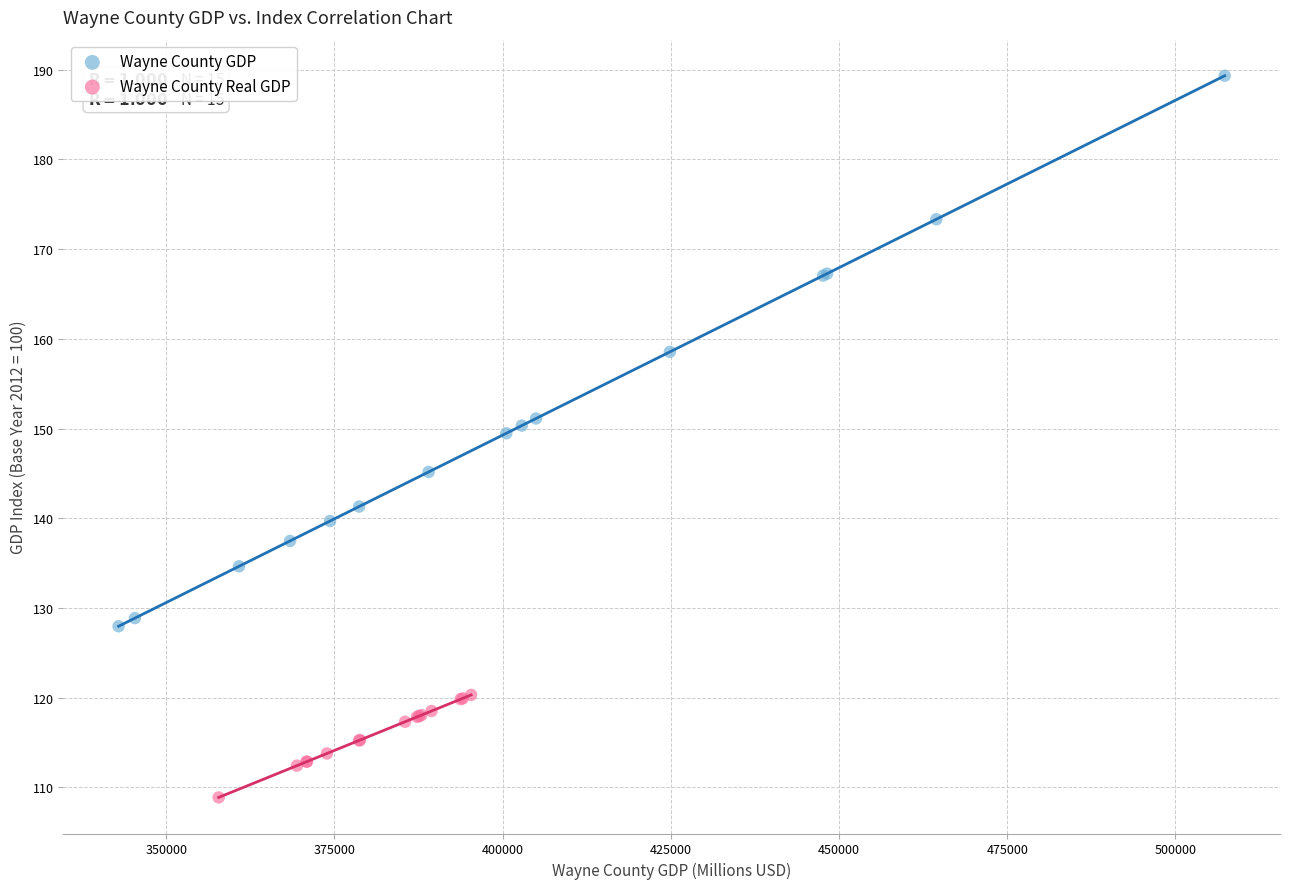

Which series reaches the maximum Y coordinate?

Wayne County GDP